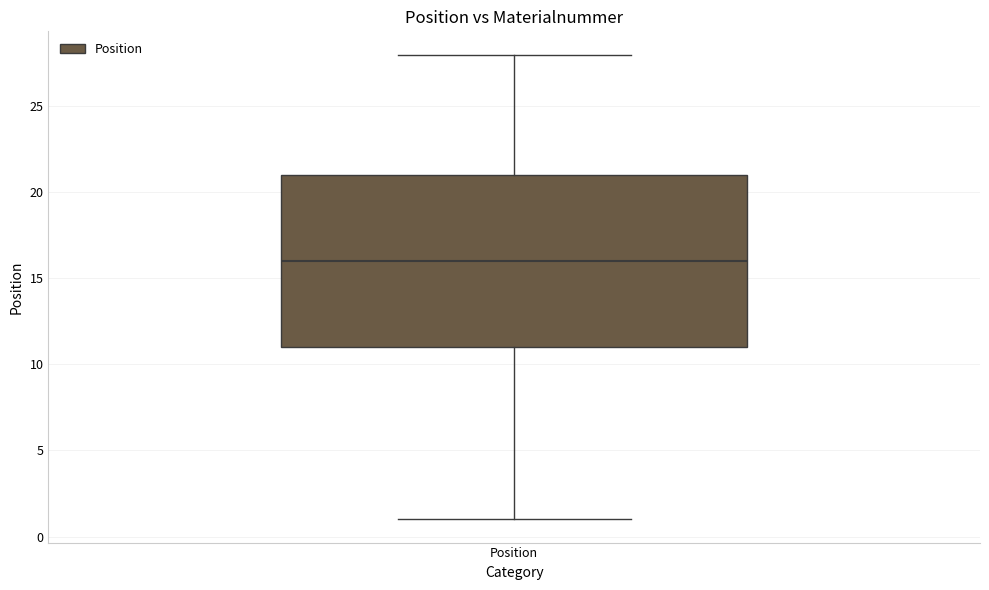

Transcribe this box plot: give where the median line is, the range the box spans, and where the two whiskers end, as read against the y-axis. The values are not printed on the chart, so give them approximately, as read against the axis.

median 16, box 11 to 21, whiskers 1 to 28